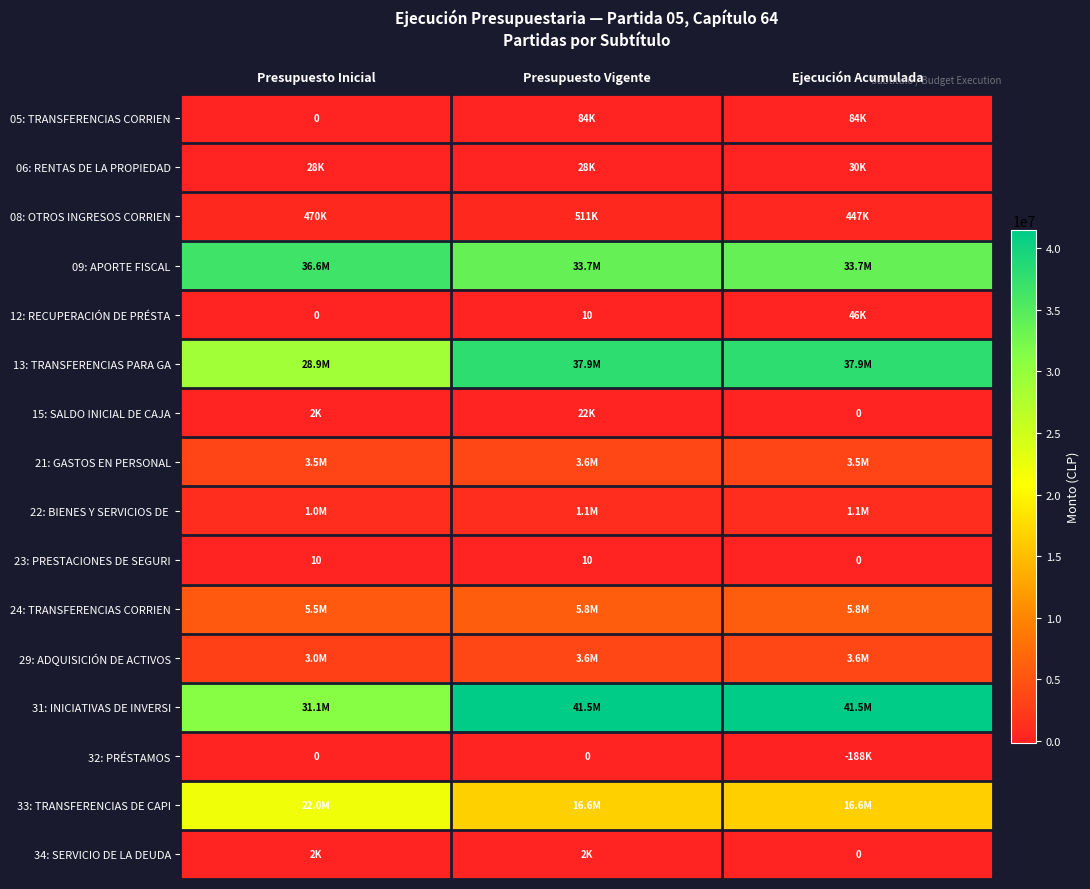

The 22: BIENES Y SERVICIOS DE series shows 1512845 at Ejecución Acumulada. True or false?

False